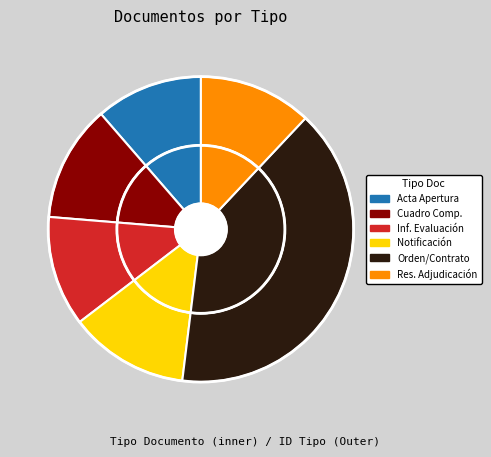

Rank the categories by value from lowest to highest.

Acta de Apertura, Informe de Evaluación, Resolución de Adjudicación, Cuadro Comparativo de Ofertas, Notificación al Oferente, Orden de Compra o Contrato